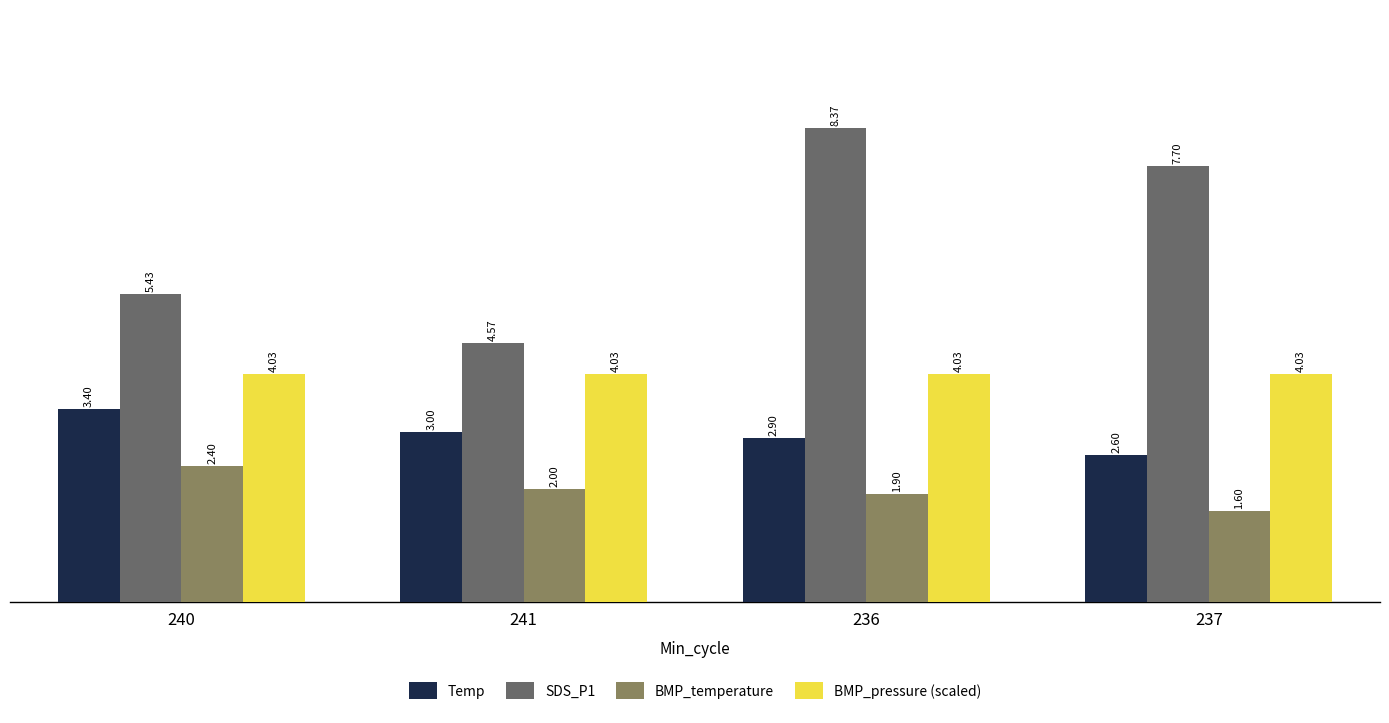

At which label does BMP_temperature reach its peak?

240